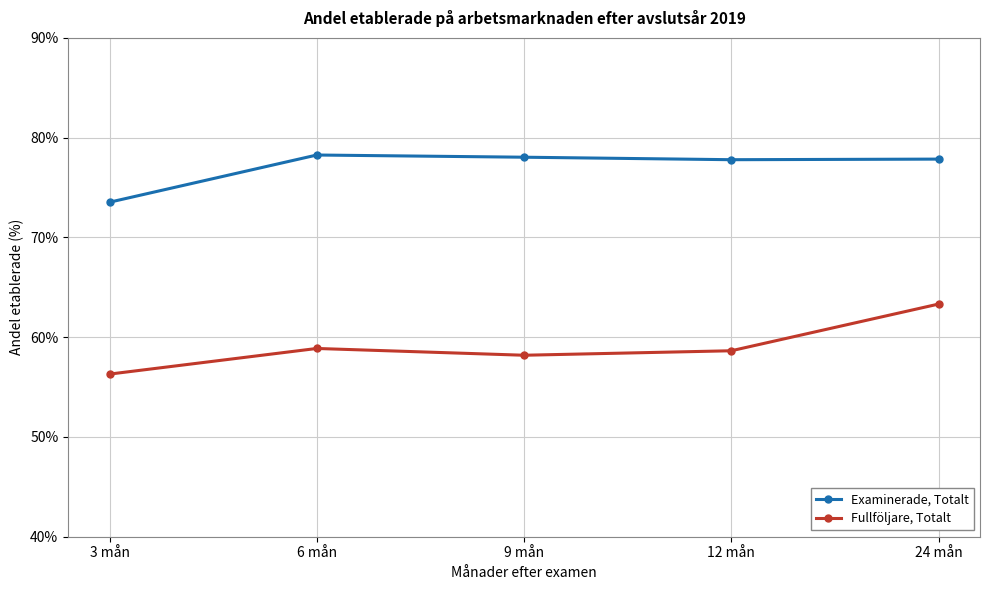

What is the total value across all series at 12 mån?

136.4